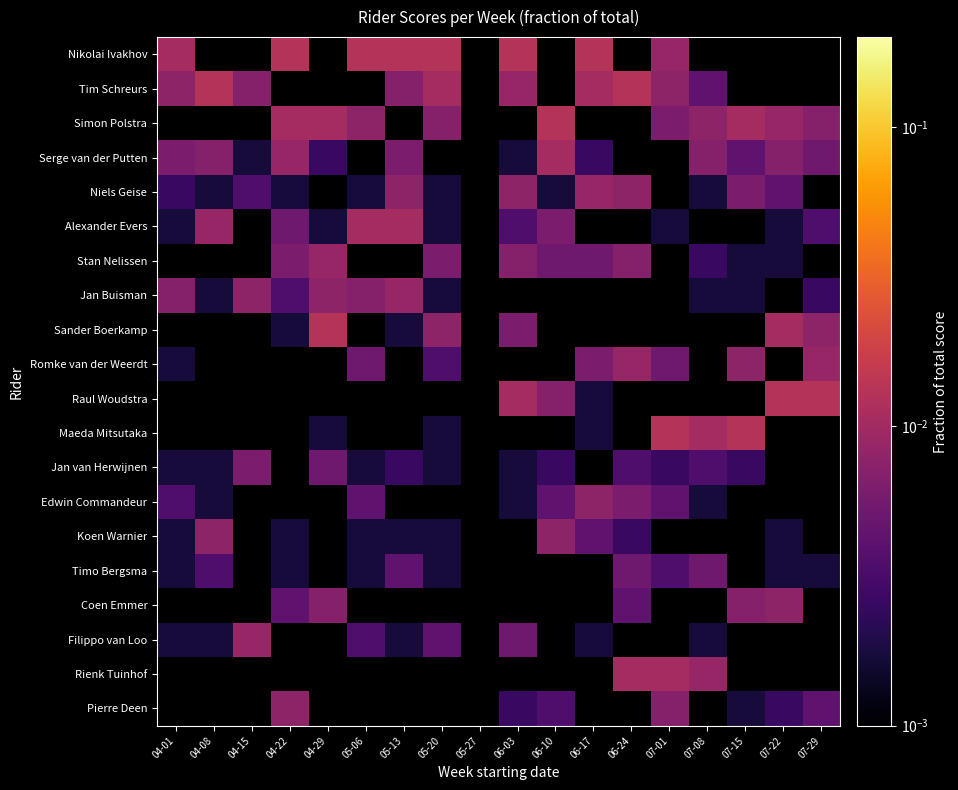

Between 07-22 and 06-24, which is larger?

06-24